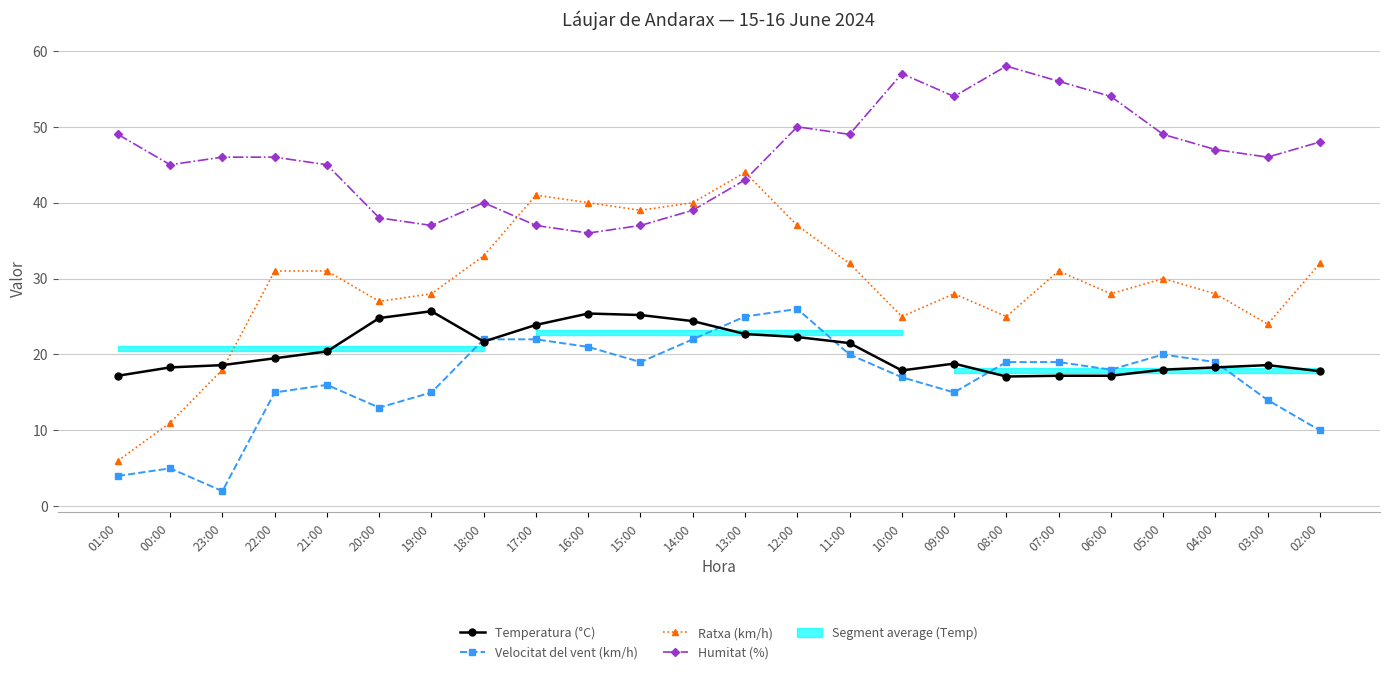

The Ratxa (km/h) series shows 21.1 at 15:00. True or false?

False